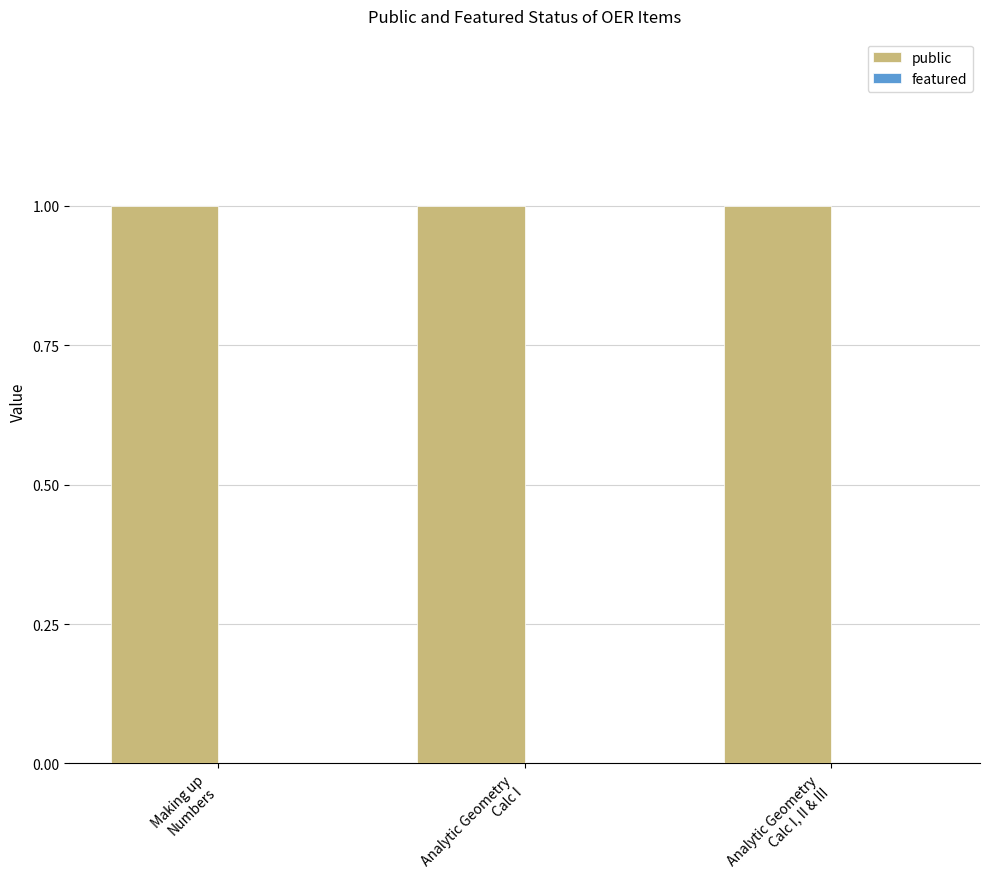

Between Making up
Numbers and Analytic Geometry
Calc I, which series saw the biggest shift?

public